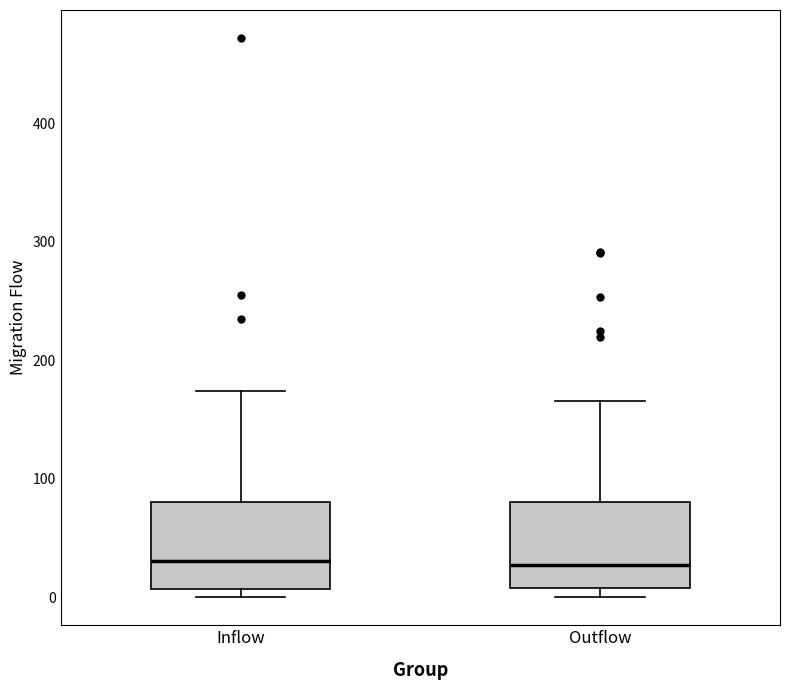

Reading left to right, read every box against the y-axis: the position of its median line, the range the box covers, and the ends of its whiskers. The values are not printed on the chart, so give them approximately, as read against the axis.

Inflow: median 30, box 10 to 80, whiskers 0 to 170
Outflow: median 30, box 10 to 80, whiskers 0 to 170